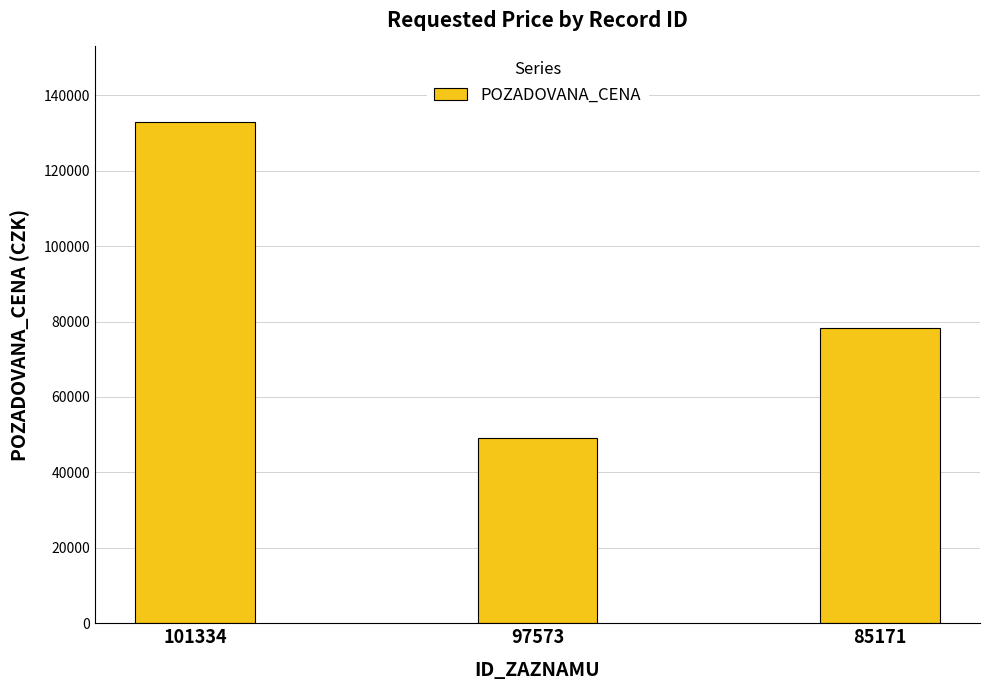

What is the value of the 3rd bar from the left?

78350